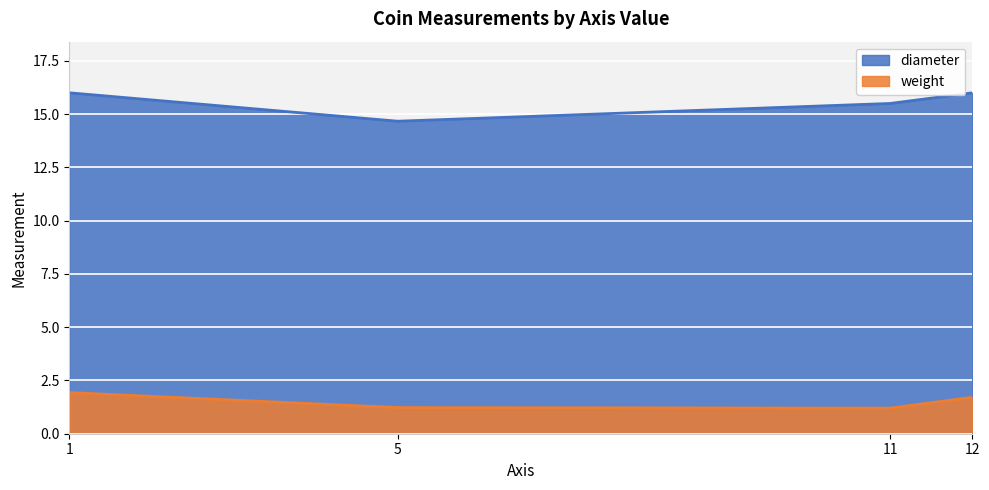

What is the value of the weight point at the 3rd from the left?

1.3